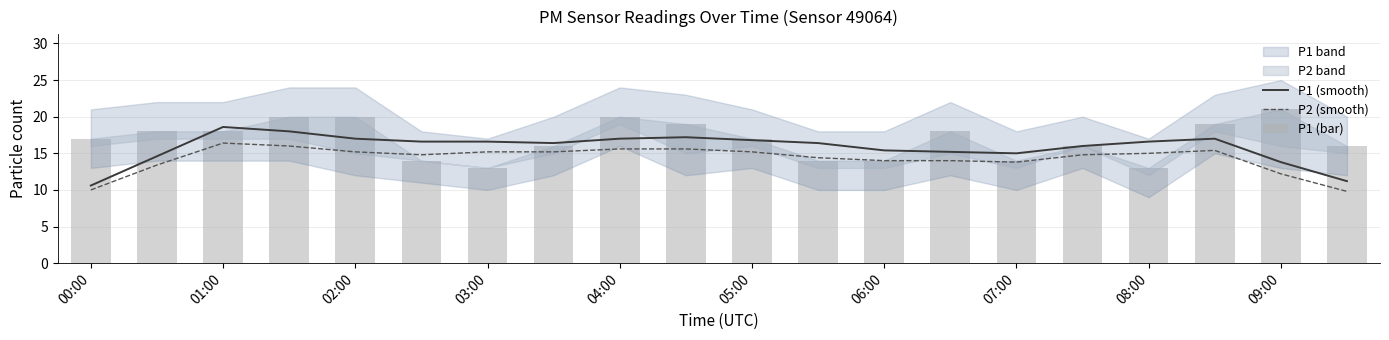

Reading left to right, what are all the values shown in this chart?

P1 (smooth): 10.6	14.6	18.6	18.0	17.0	16.6	16.6	16.4	17.0	17.2	16.8	16.4	15.4	15.2	15.0	16.0	16.6	17.0	13.8	11.2
P2 (smooth): 10.0	13.4	16.4	16.0	15.2	14.8	15.2	15.2	15.6	15.6	15.2	14.4	14.0	14.0	13.8	14.8	15.0	15.4	12.2	9.8
P1 (bar): 17.0	18.0	18.0	20.0	20.0	14.0	13.0	16.0	20.0	19.0	17.0	14.0	14.0	18.0	14.0	16.0	13.0	19.0	21.0	16.0